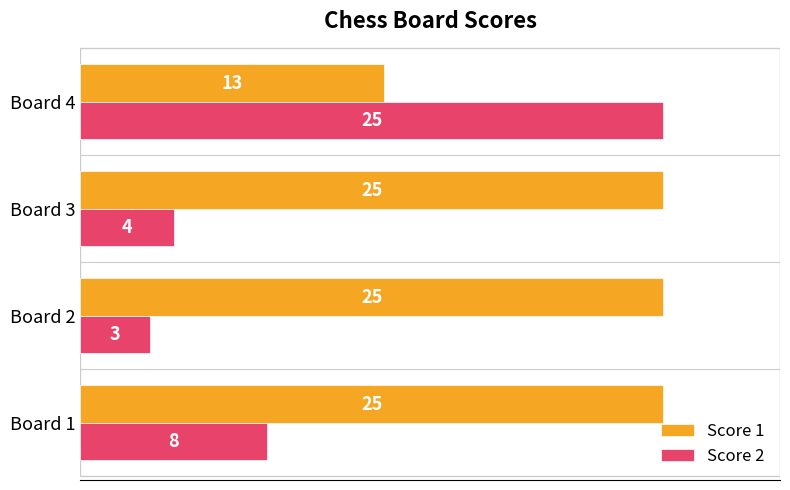

What is the minimum value for Score 1?

13